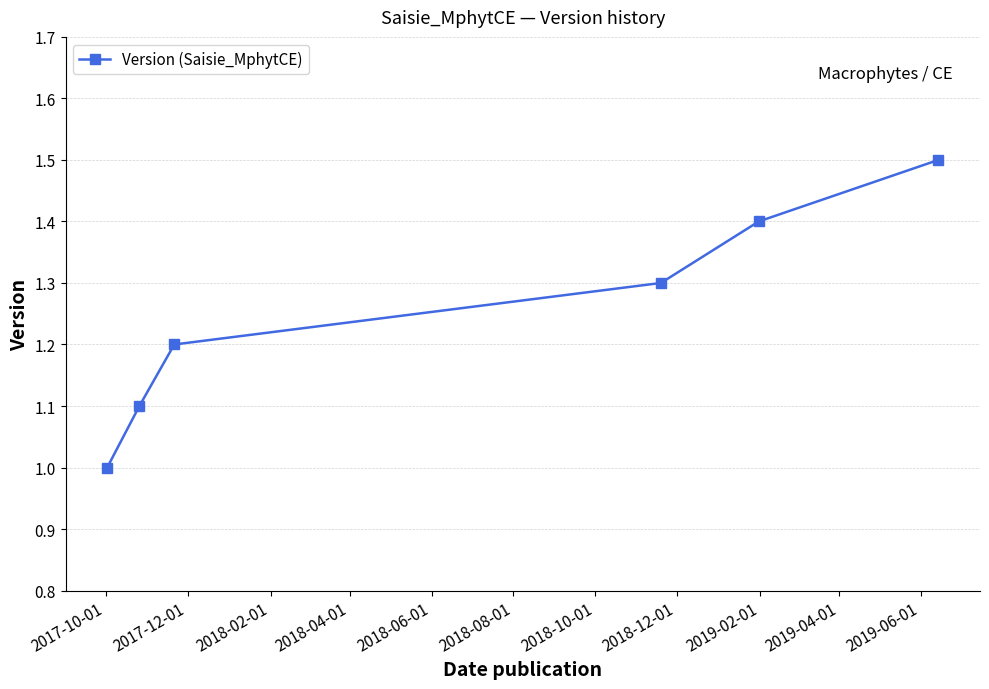

True or false: there are more than 0 points higher than both neighbors.

False